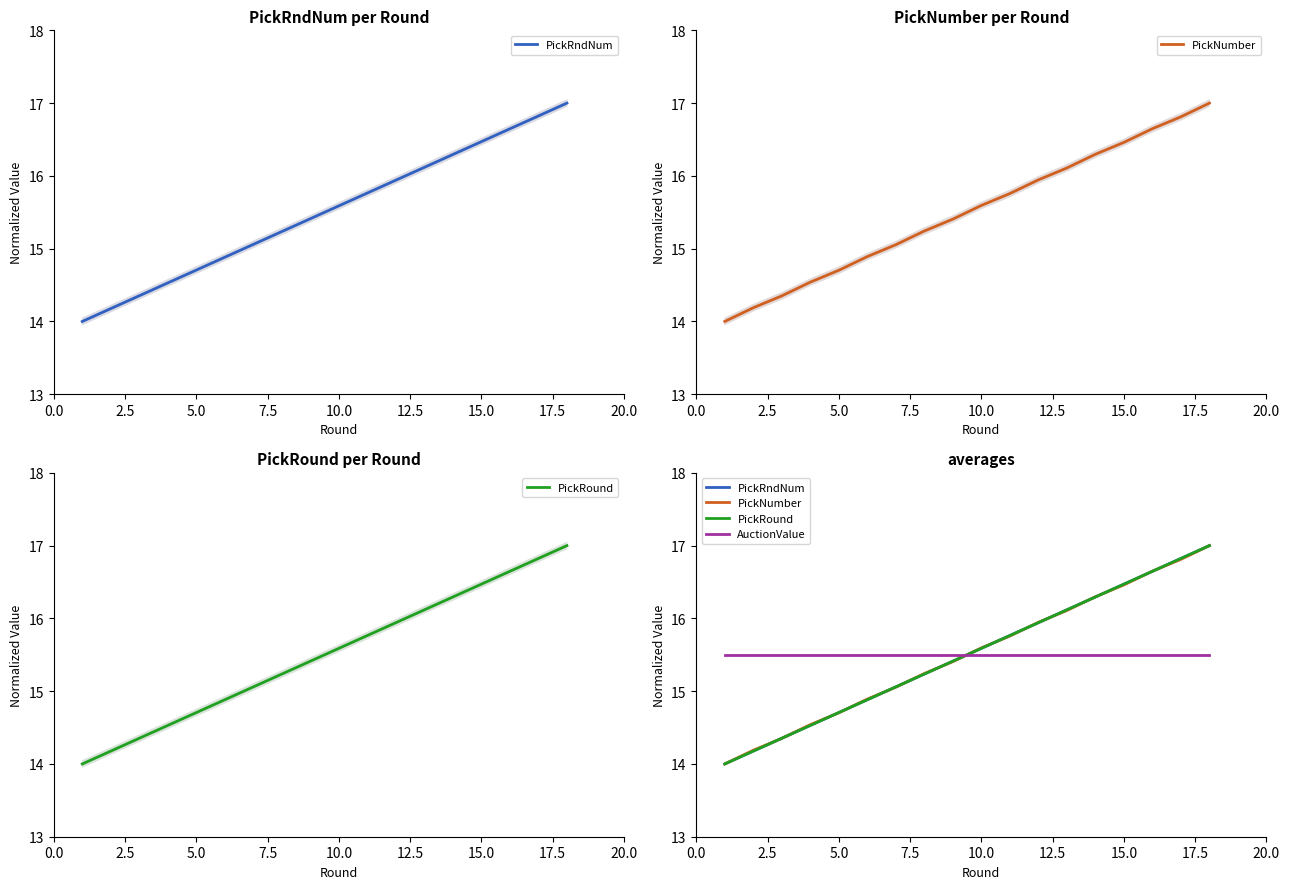

What is the sum of all AuctionValue values?

279.0